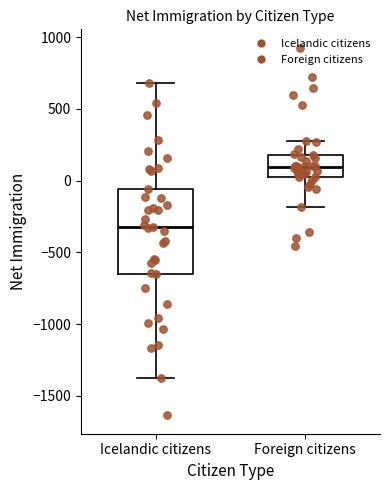

Where is the upper edge of the box for Foreign citizens on the y-axis? The values are not printed on the chart, so give them approximately, as read against the axis.

200